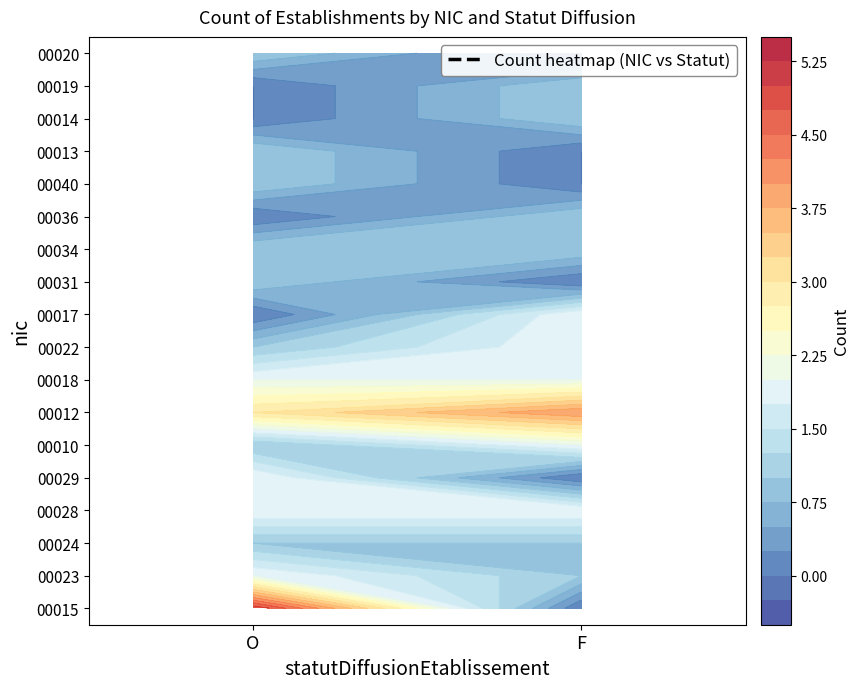

What is the highest value of the 00018 series?

2